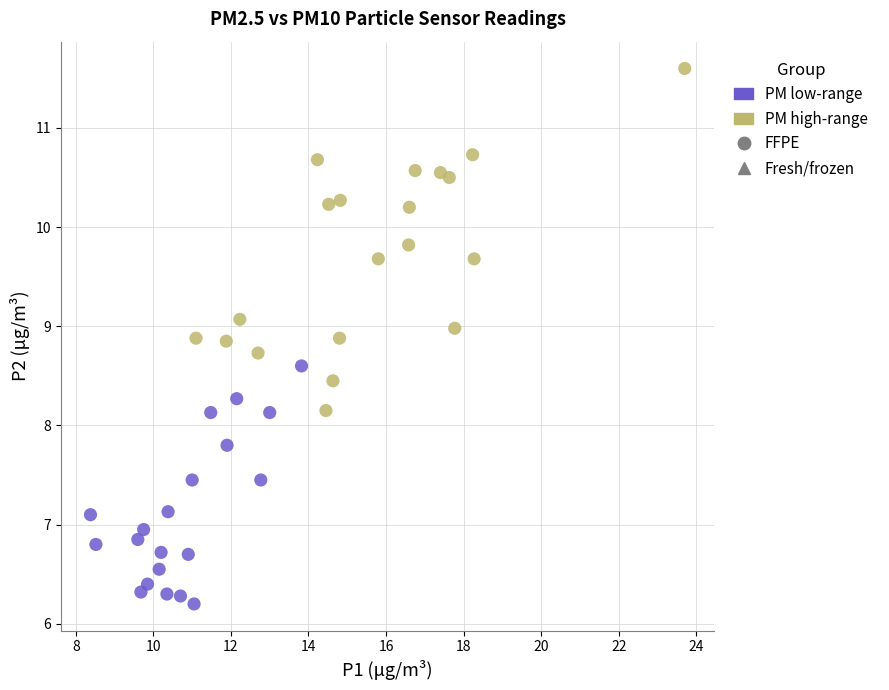

Which series reaches the minimum Y coordinate?

PM low-range